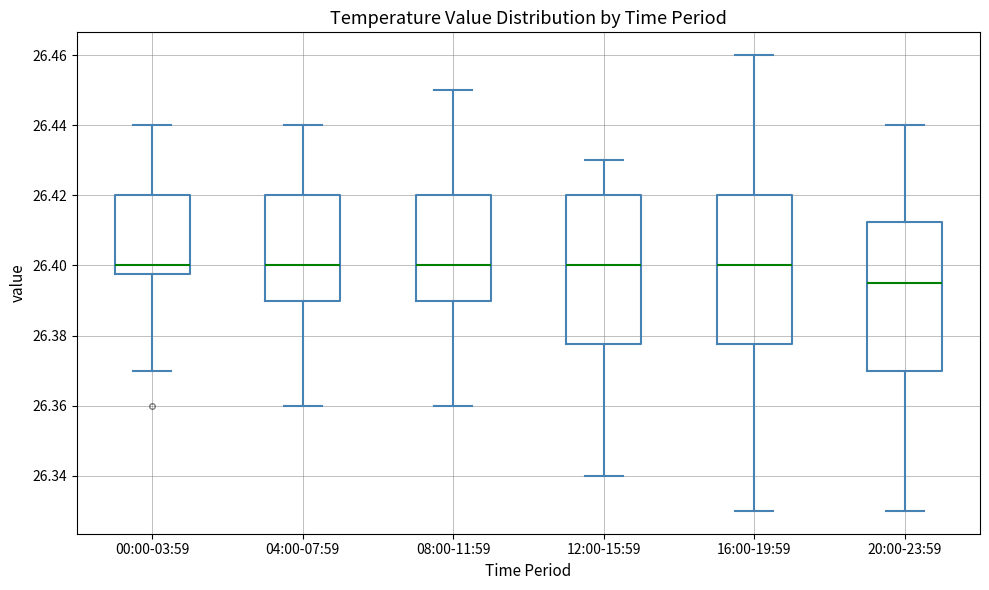

Where does the median line of the box for 04:00-07:59 sit on the y-axis? The values are not printed on the chart, so give them approximately, as read against the axis.

26.400